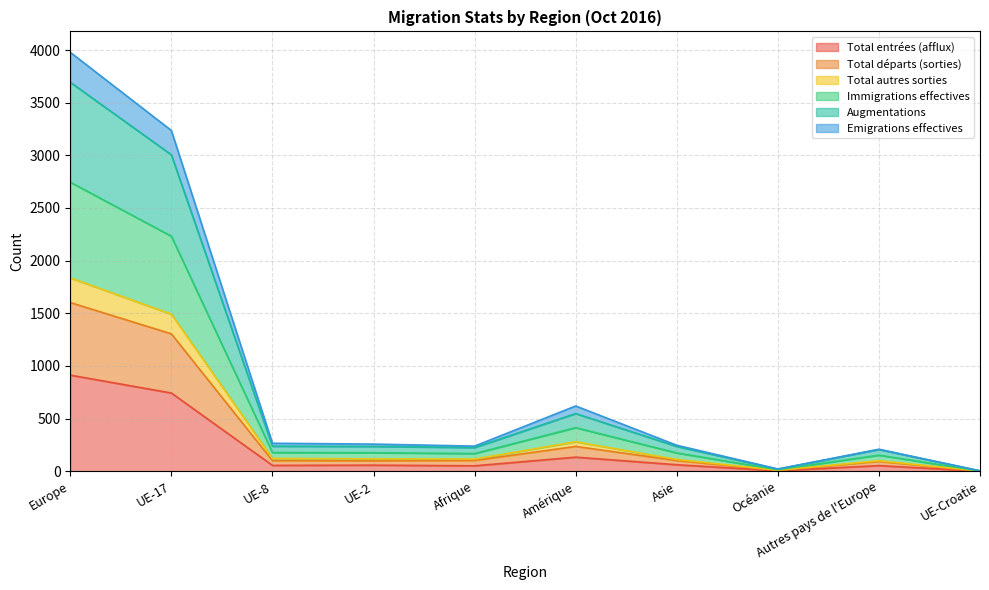

What is the maximum value for Total entrées (afflux)?

913